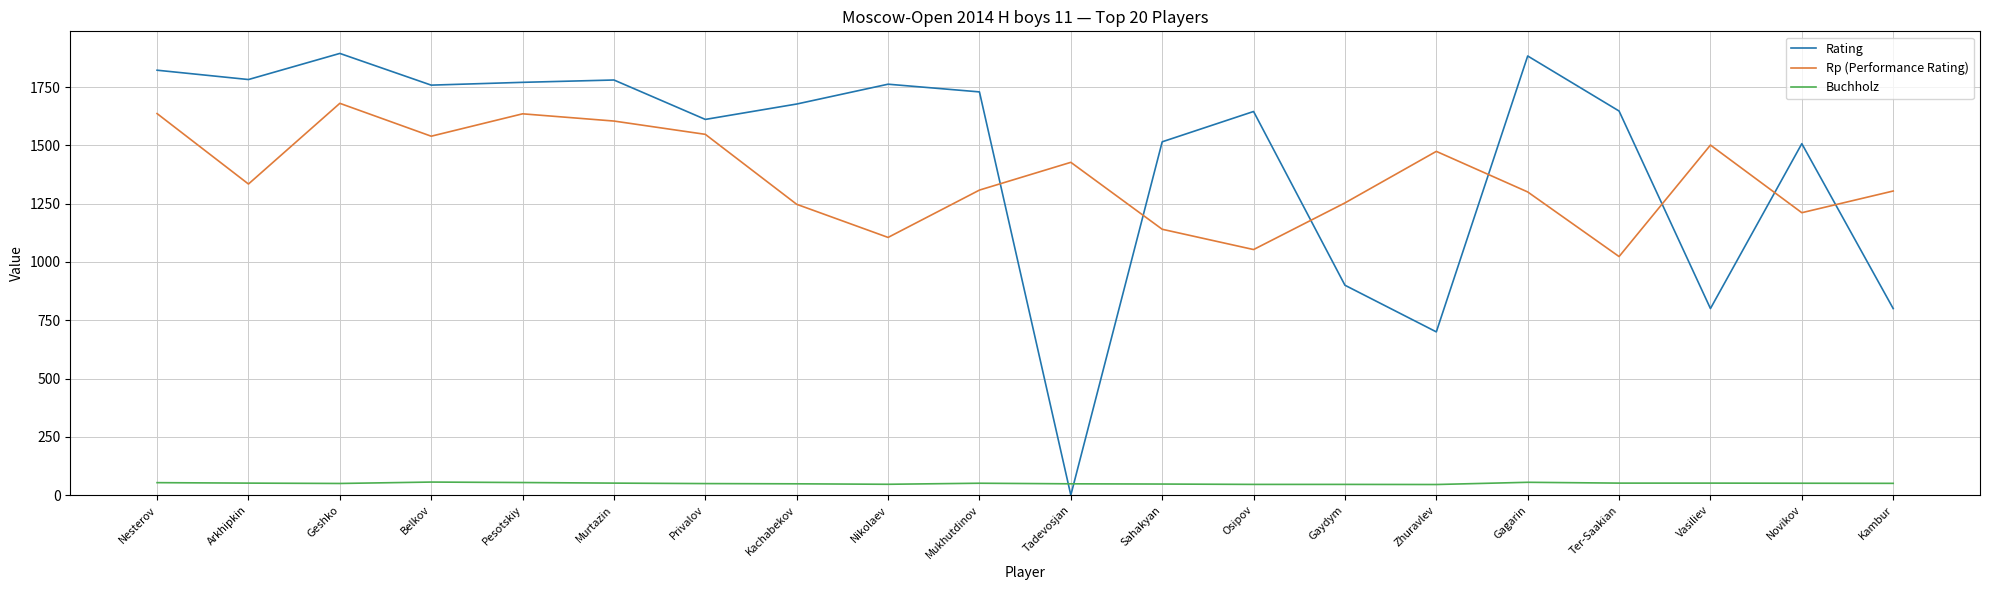

At which label does Rp (Performance Rating) first exceed 1334?

Nesterov